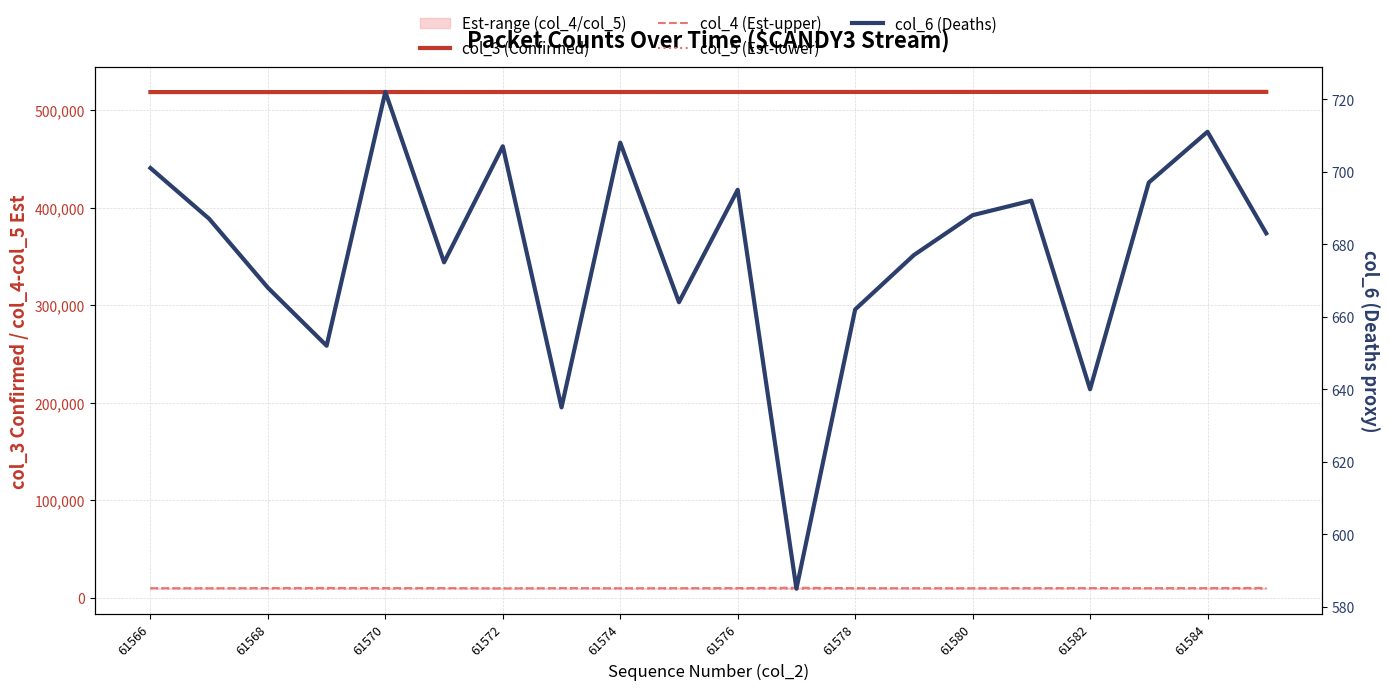

The value of col_4 (Est-upper) at 61572 is 9669. True or false?

True